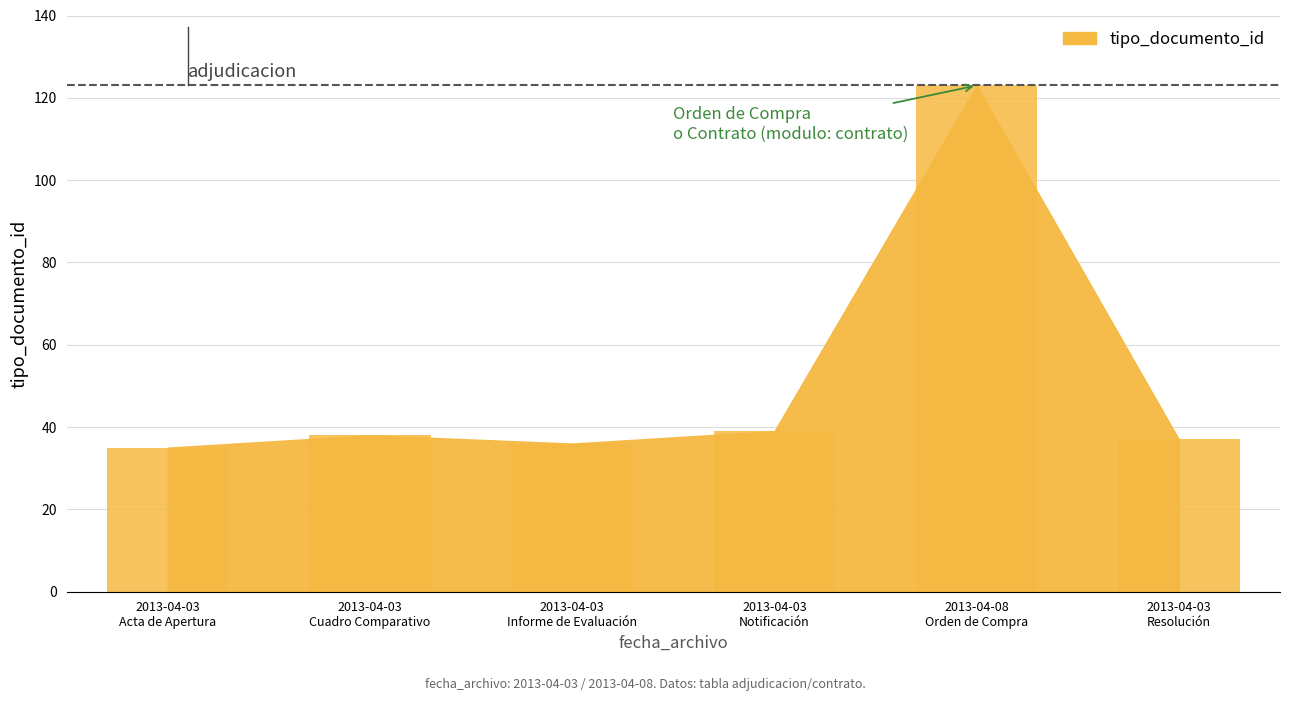

What is the minimum value shown in the chart?

35